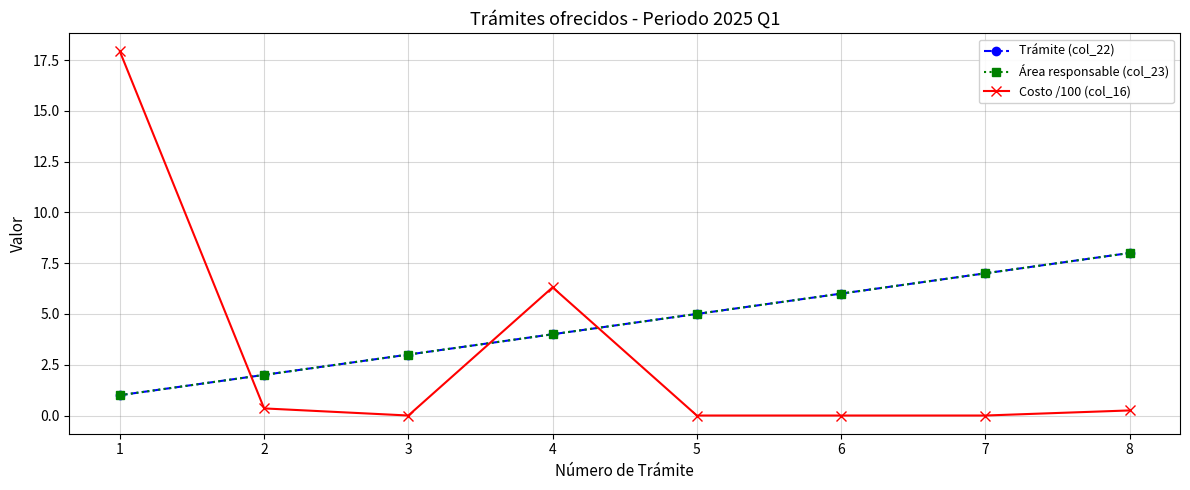

True or false: Costo /100 (col_16) has a value of 0.3 at 2.

True